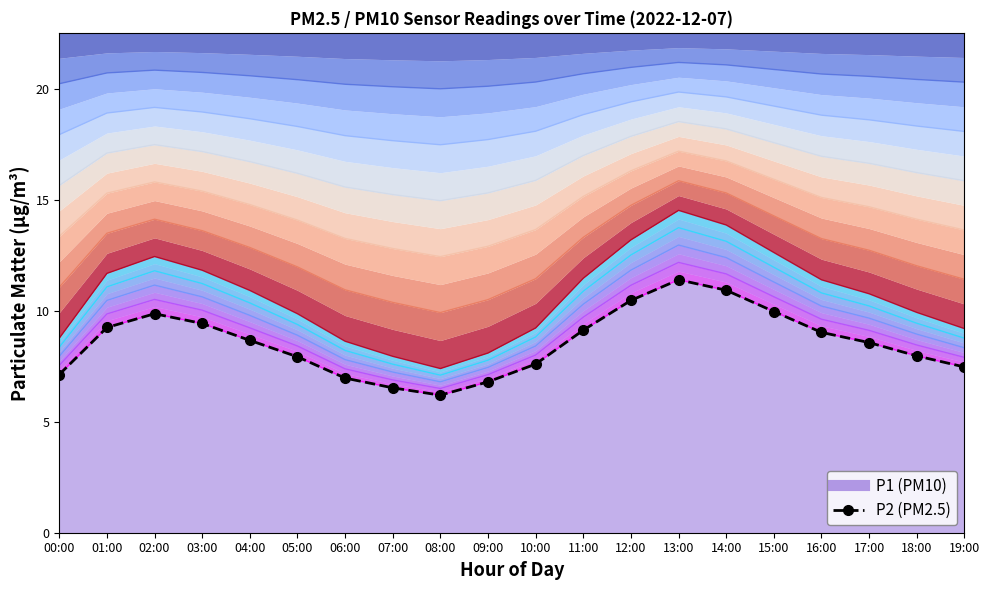

What is the sum of the values at 07:00 and 19:00?

14.0